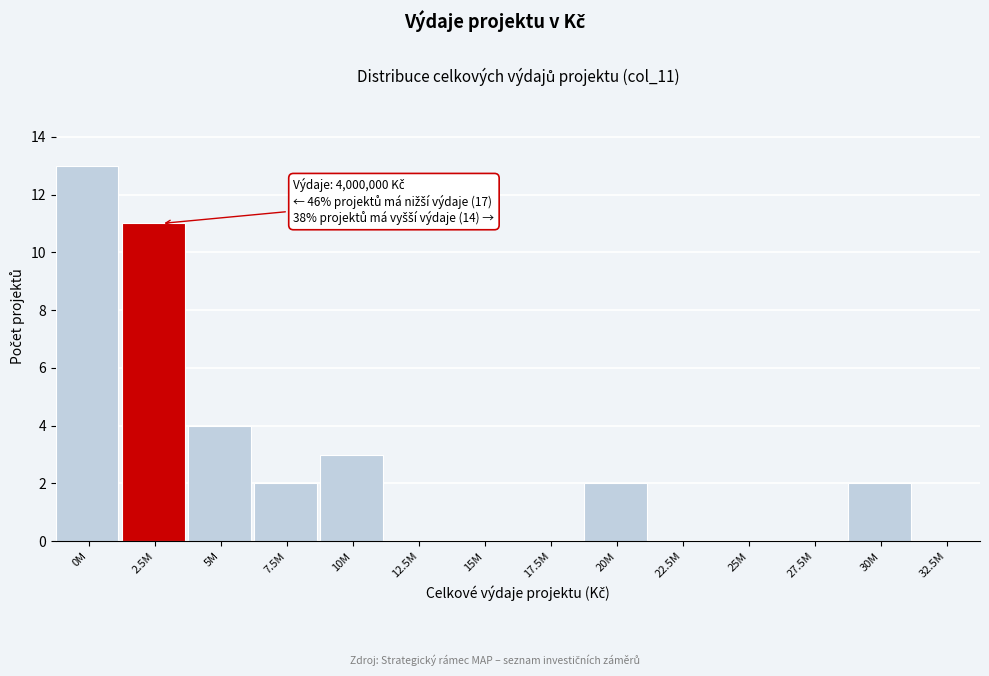

Reading left to right, what are all the values shown in this chart?

0M=13	2.5M=11	5M=4	7.5M=2	10M=3	12.5M=0	15M=0	17.5M=0	20M=2	22.5M=0	25M=0	27.5M=0	30M=2	32.5M=0